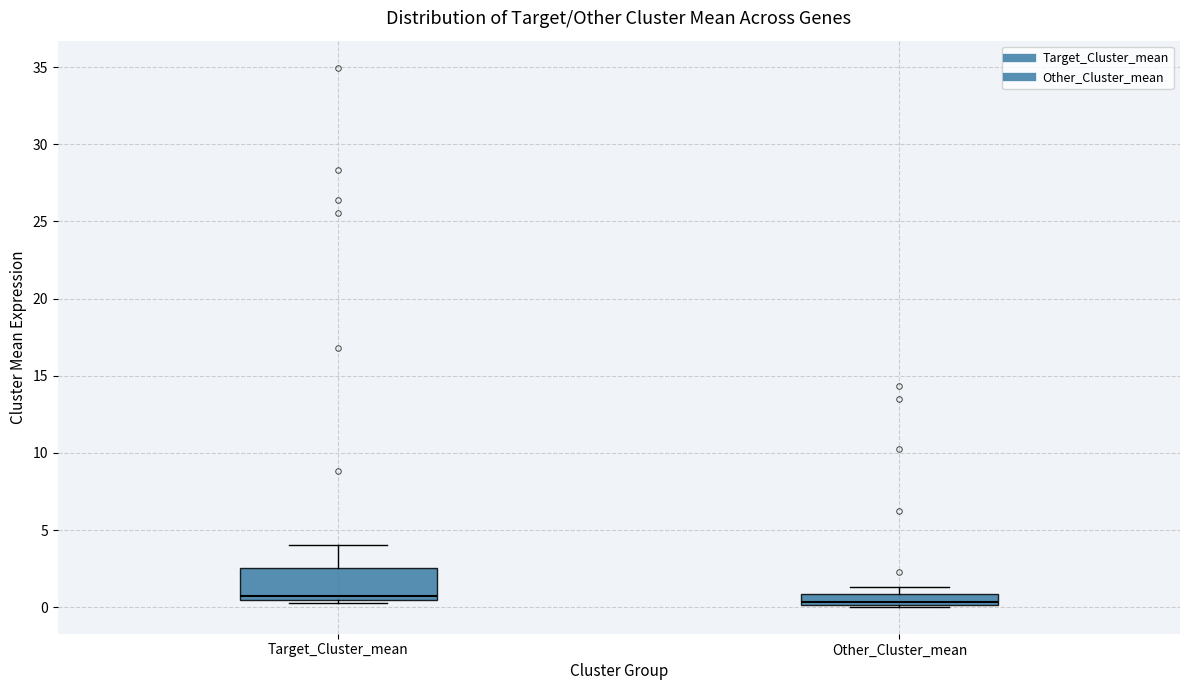

Which box is the tallest, from its lower edge to its upper edge?

Target_Cluster_mean